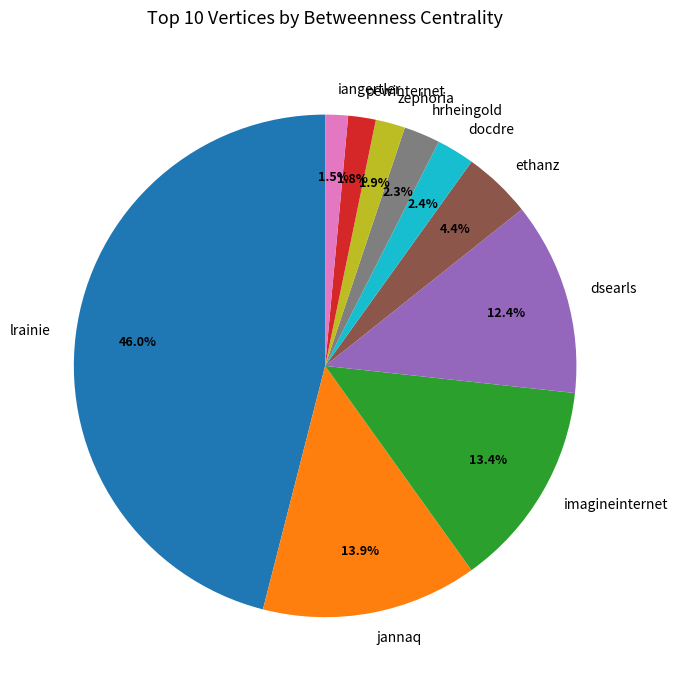

What is the largest slice in the pie chart?

lrainie